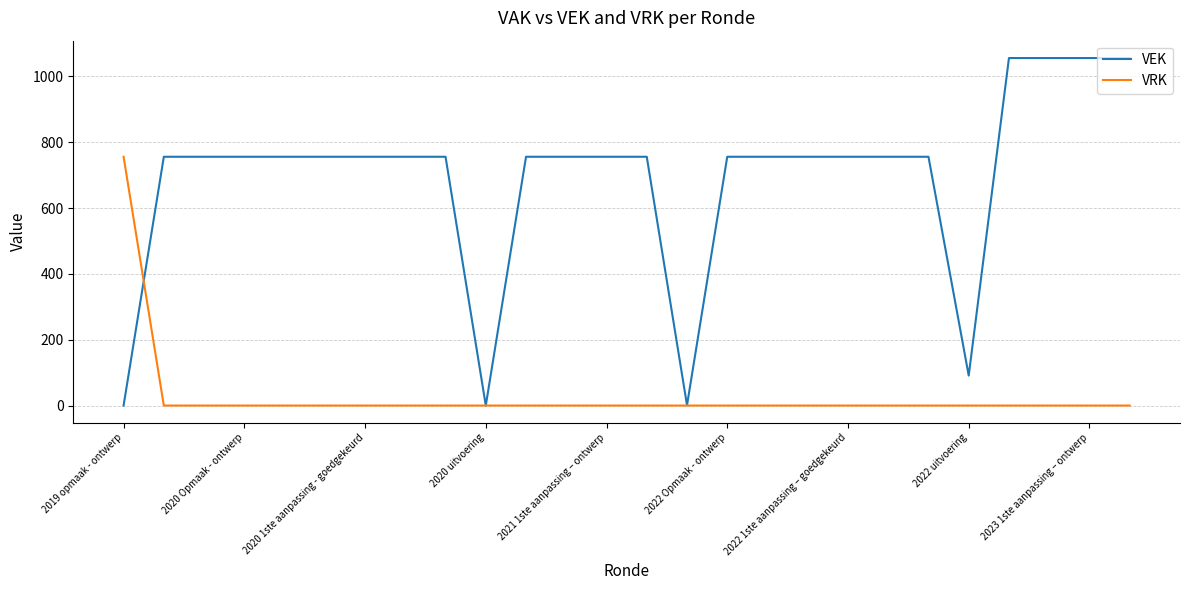

What is the maximum value for VEK?

1056